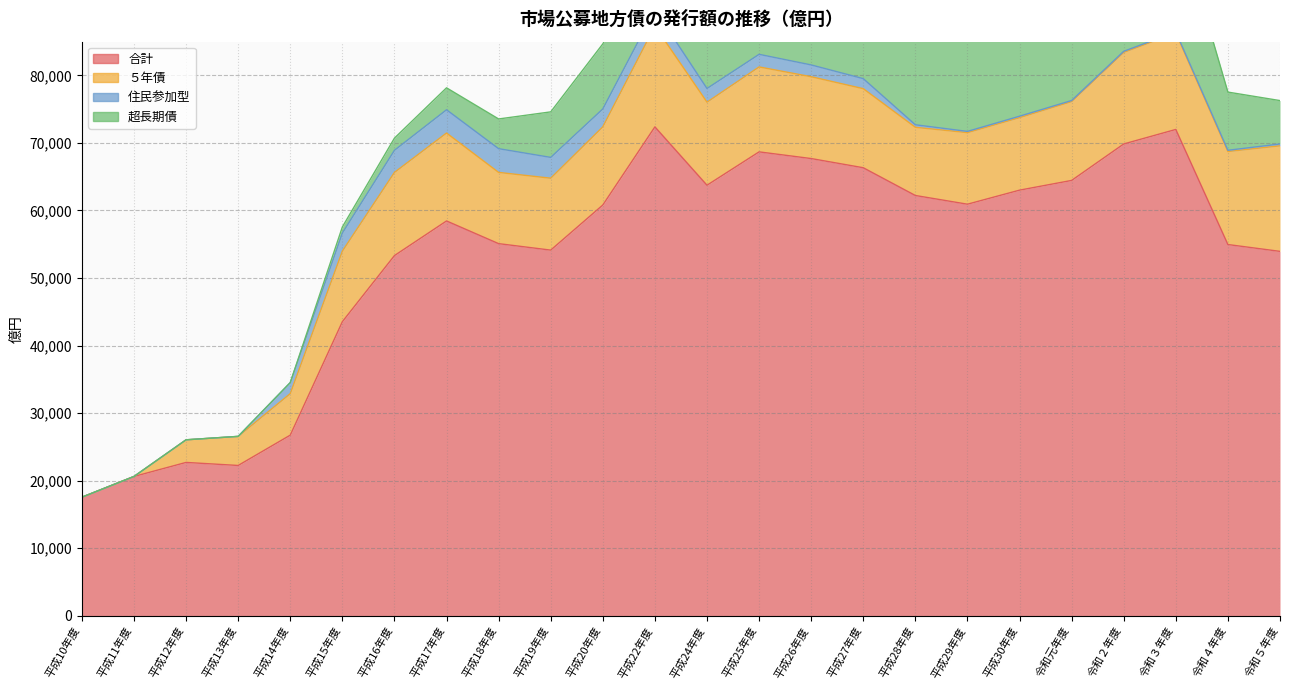

How many values in the 住民参加型 series are below 1486?

12